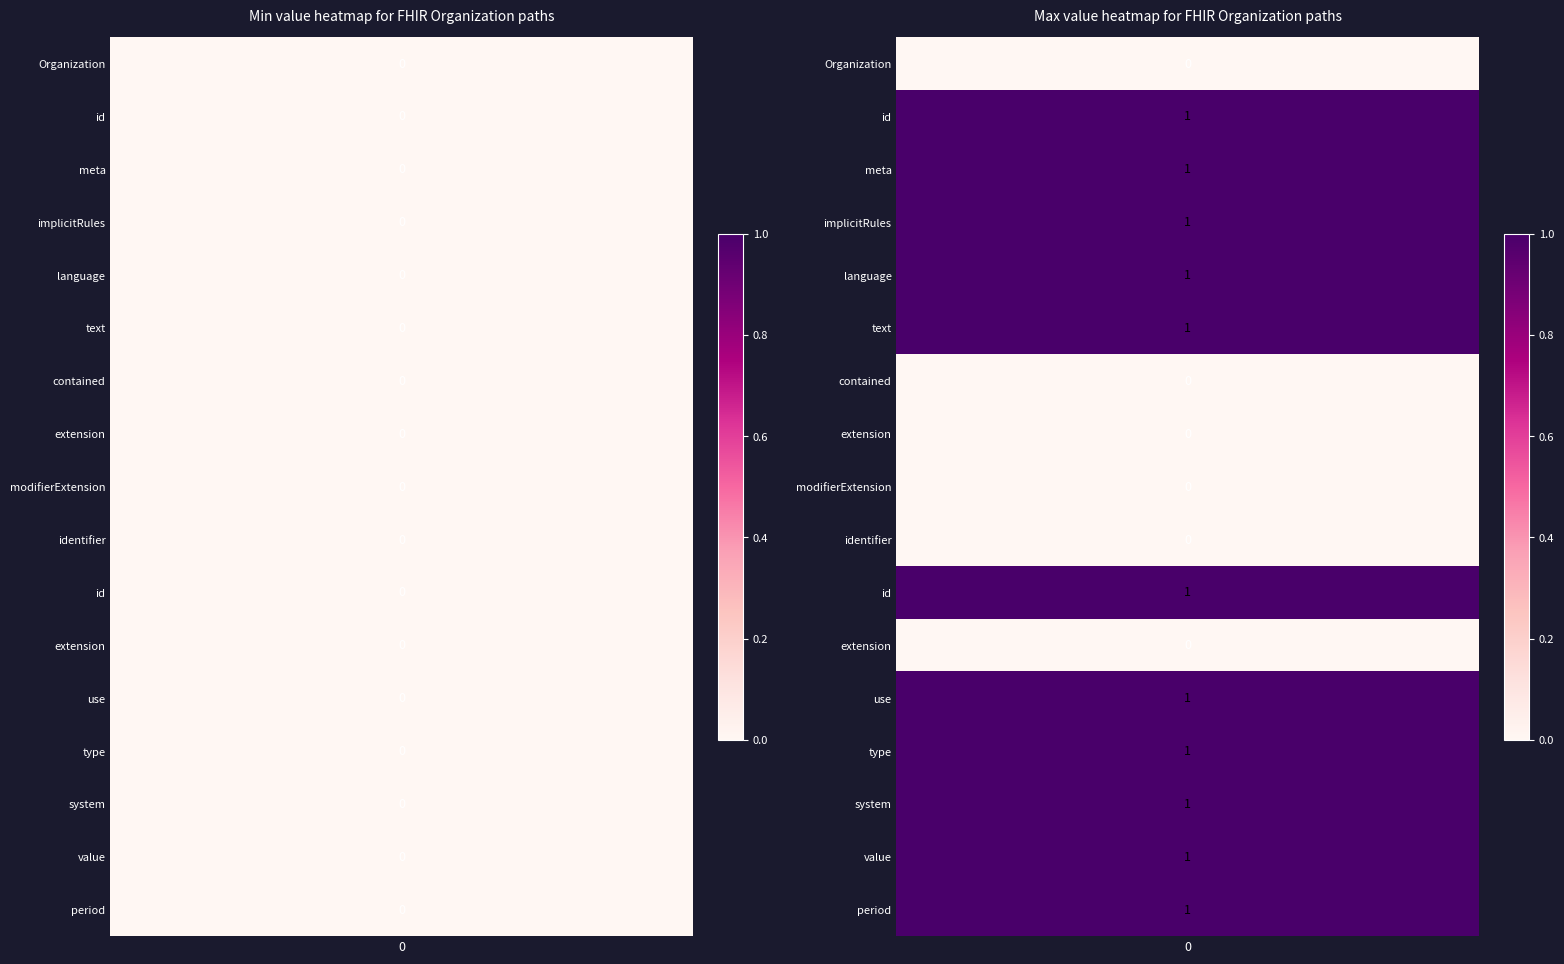

What is the approximate value of max_values at 15?

1